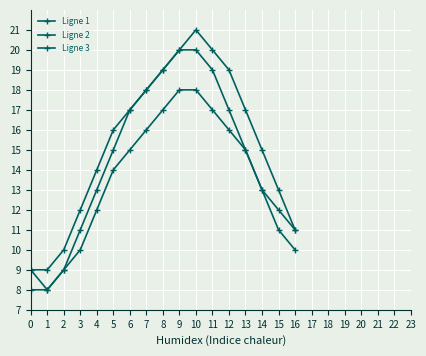

True or false: Ligne 3 and Ligne 1 cross at least once.

False